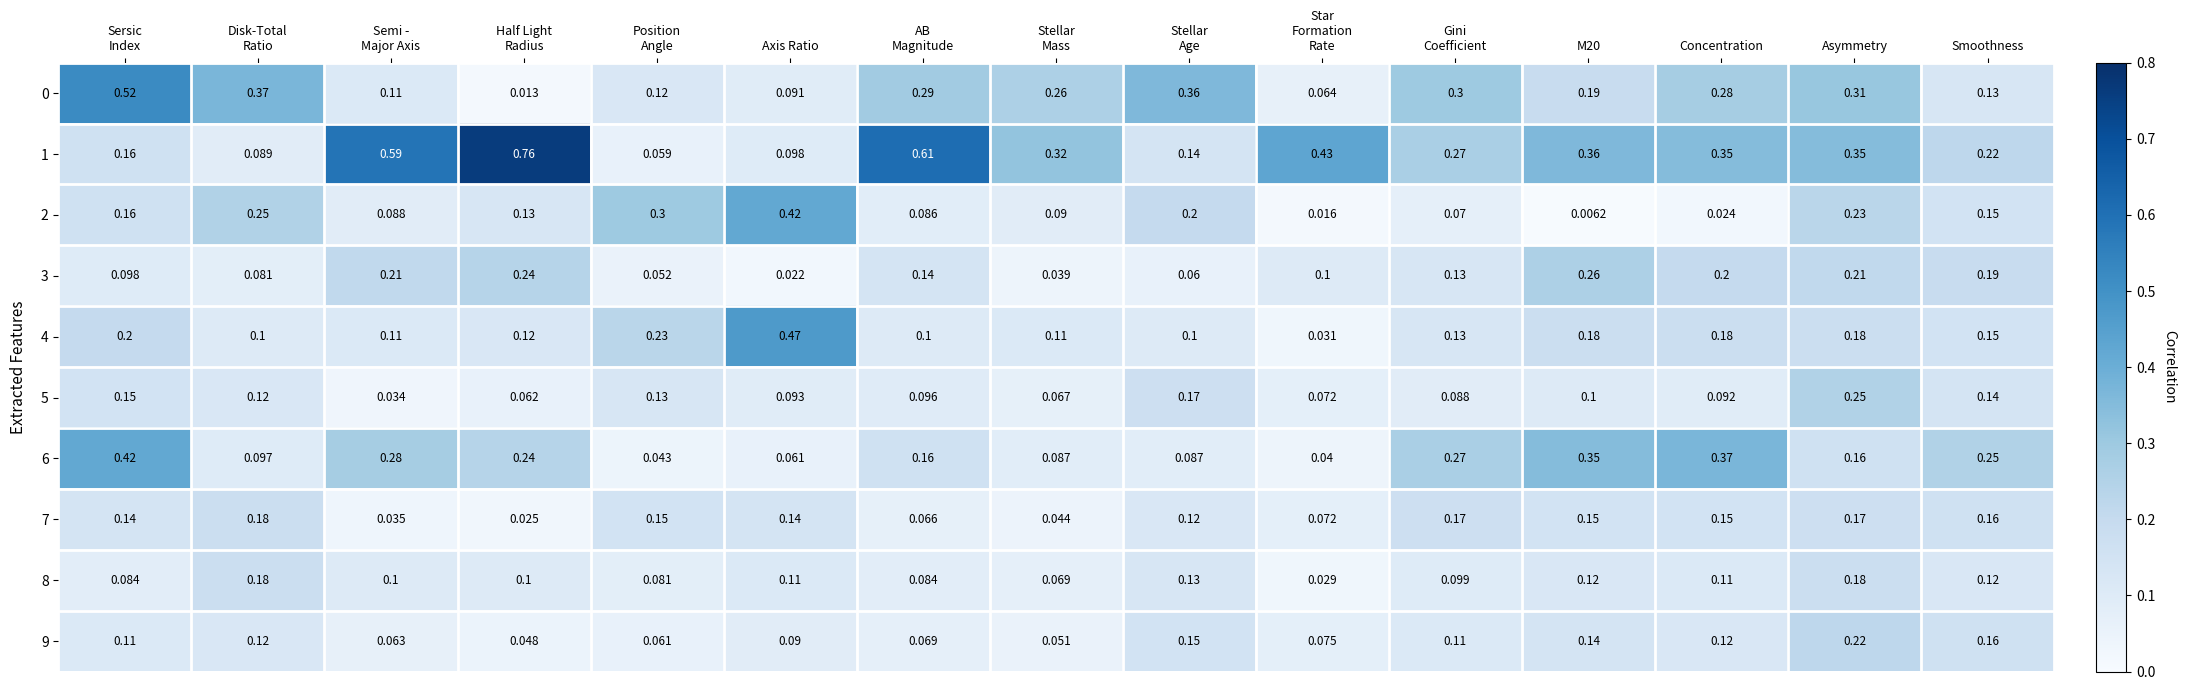

At which category is the sum across all series the highest?

Asymmetry